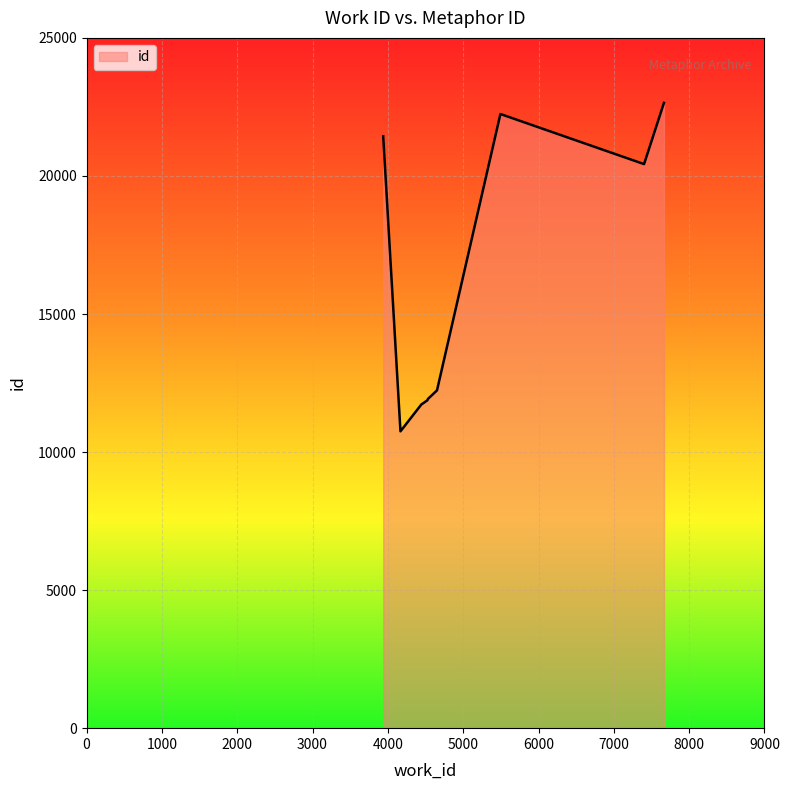

What is the average value?

15719